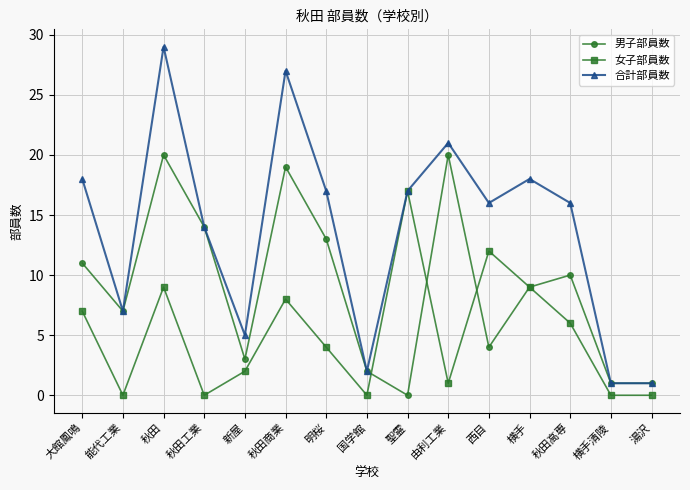

What is the maximum value shown in the chart?

29